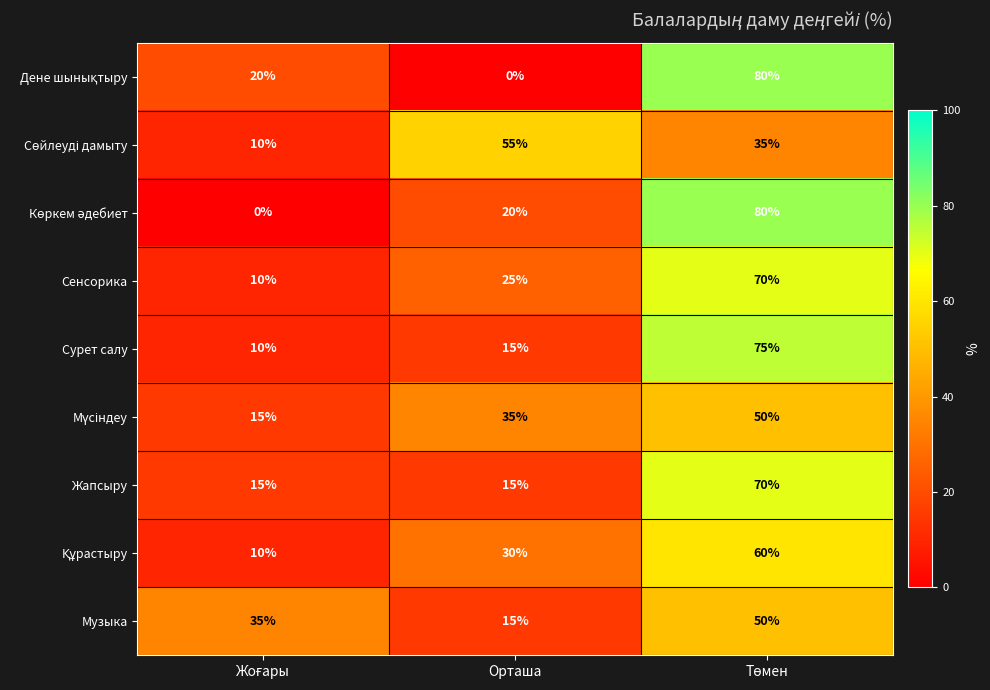

What is the highest value of the Сенсорика series?

70